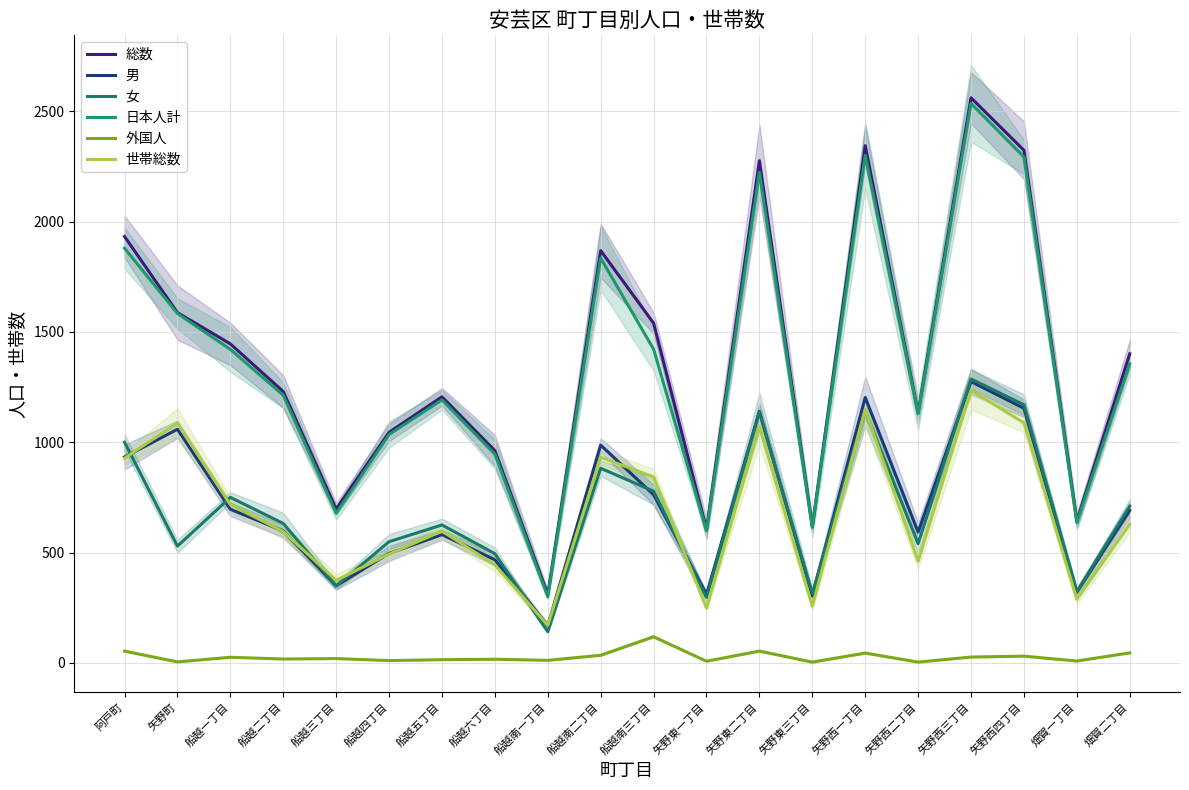

What is the minimum value shown in the chart?

3